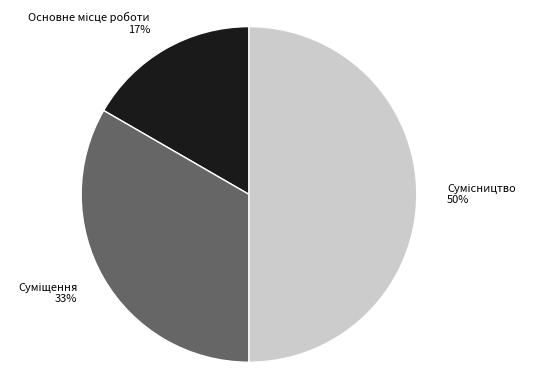

To the nearest percent, what is the difference between the largest and smallest slice percentages?

33%